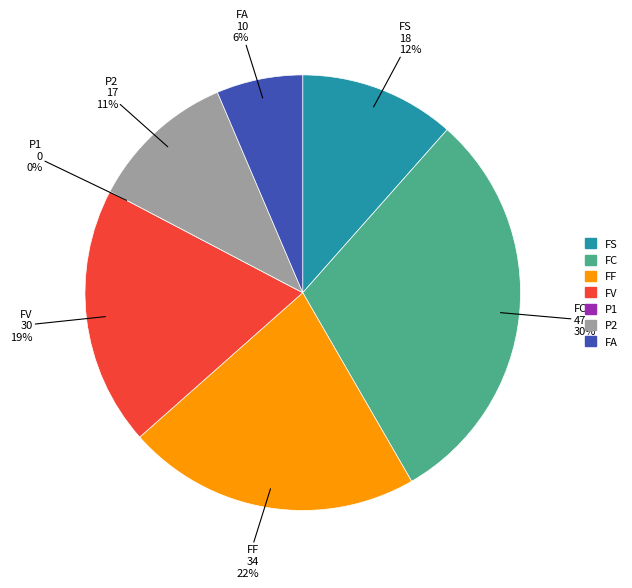

To the nearest percent, what portion does FV represent?

19%